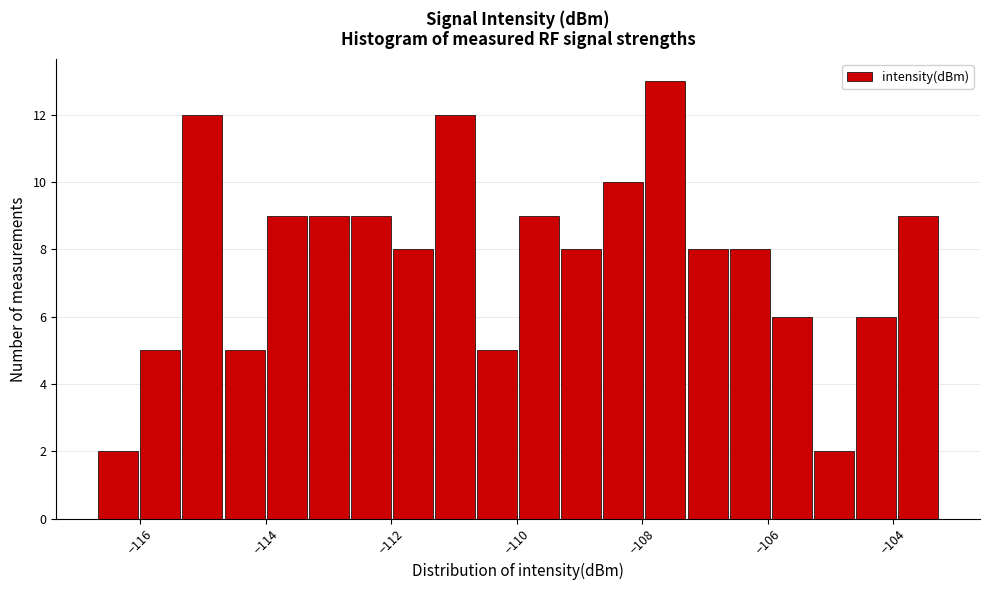

Around what value on the x-axis is the tallest bar? Give the approximate position of its centre, as read against the axis.

-107.6